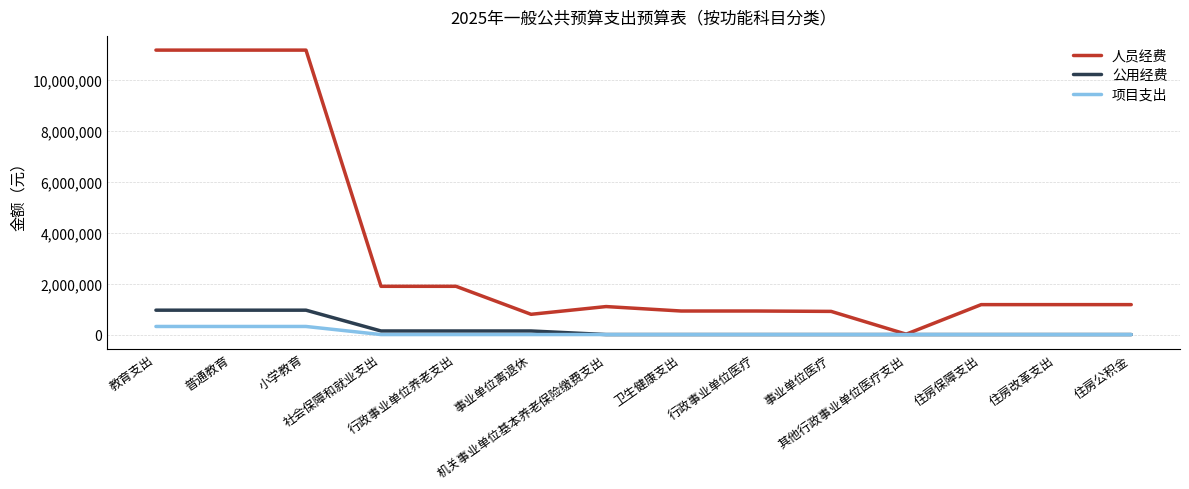

Which series has the largest total across all categories?

人员经费